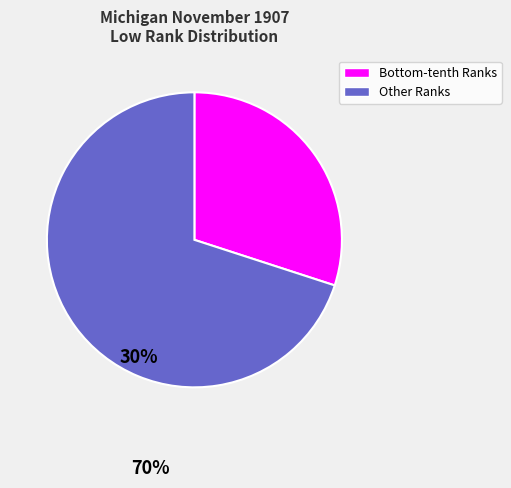

Does any single category account for the majority?

Yes